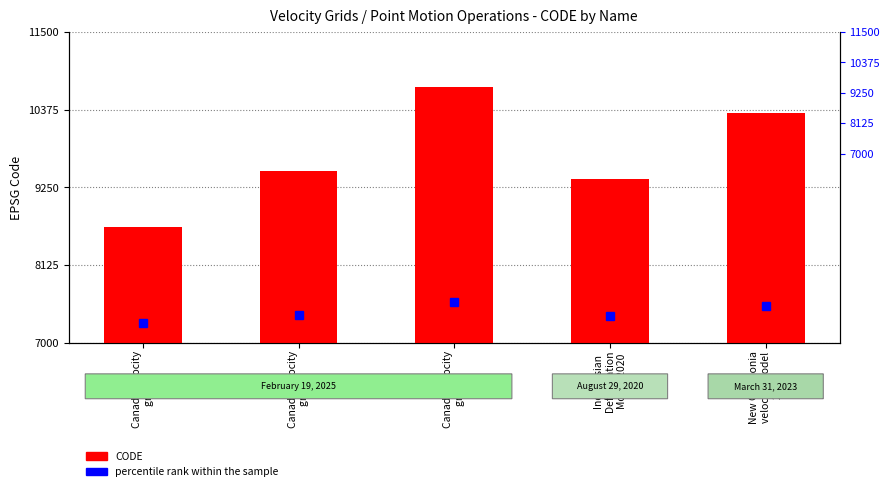

The chart shows a value of 9483 at Canada velocity
grid v7. True or false?

True